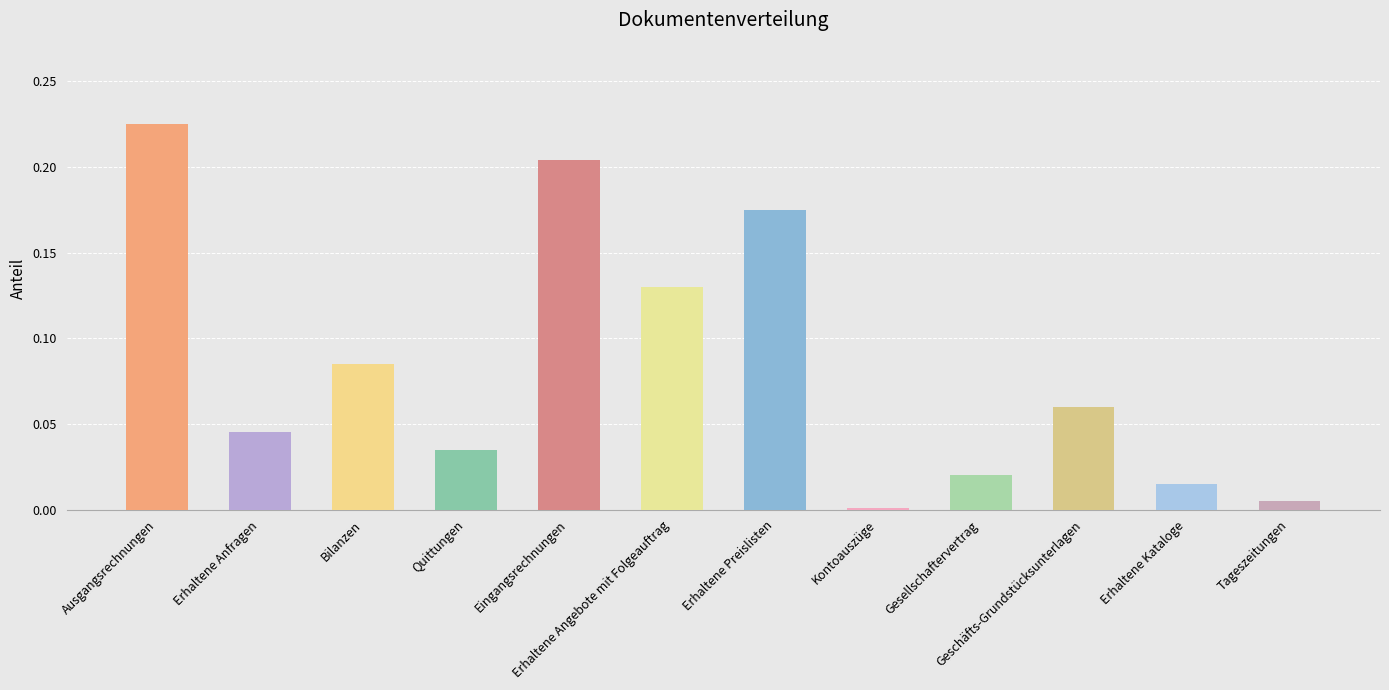

How many bars are there in total?

12